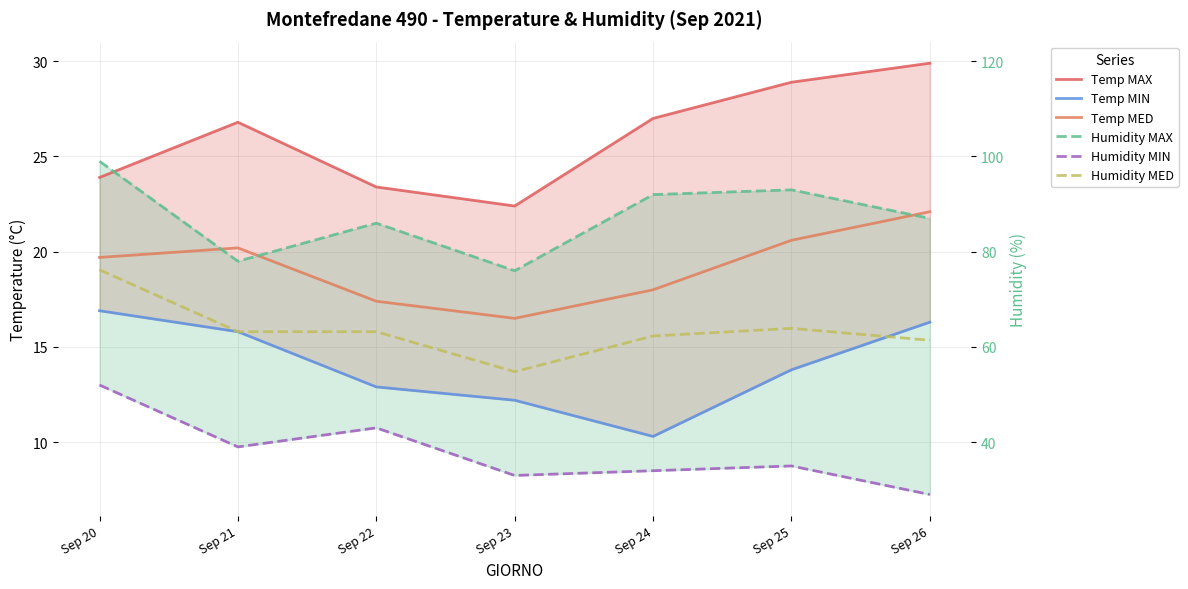

At which label is Temp MED closest to 19?

Sep 20